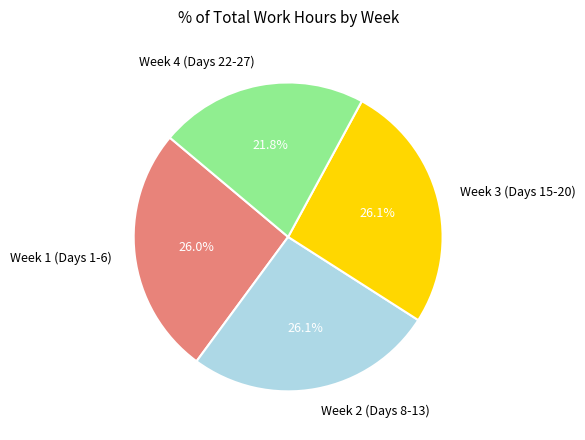

Which category has the smallest portion of the pie?

Week 4 (Days 22-27)